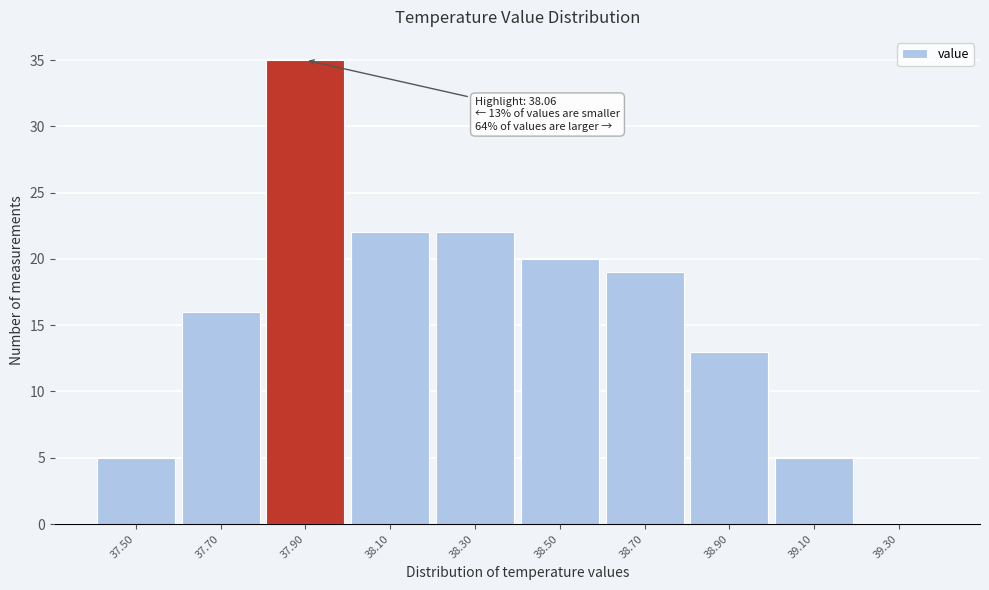

Reading left to right, what are all the values shown in this chart?

37.50=5	37.70=16	37.90=35	38.10=22	38.30=22	38.50=20	38.70=19	38.90=13	39.10=5	39.30=0